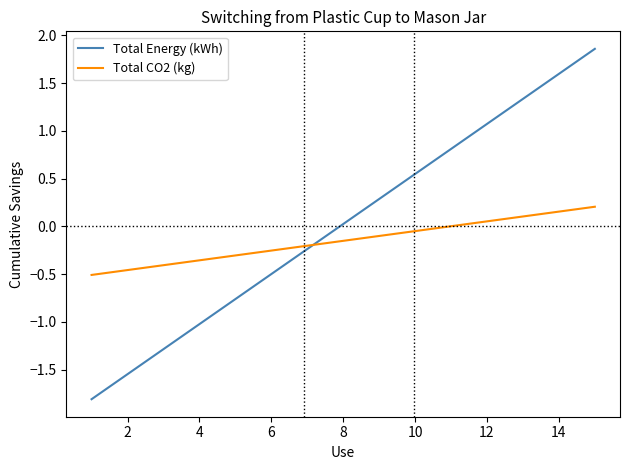

Which series has the largest total across all categories?

Total Energy (kWh)